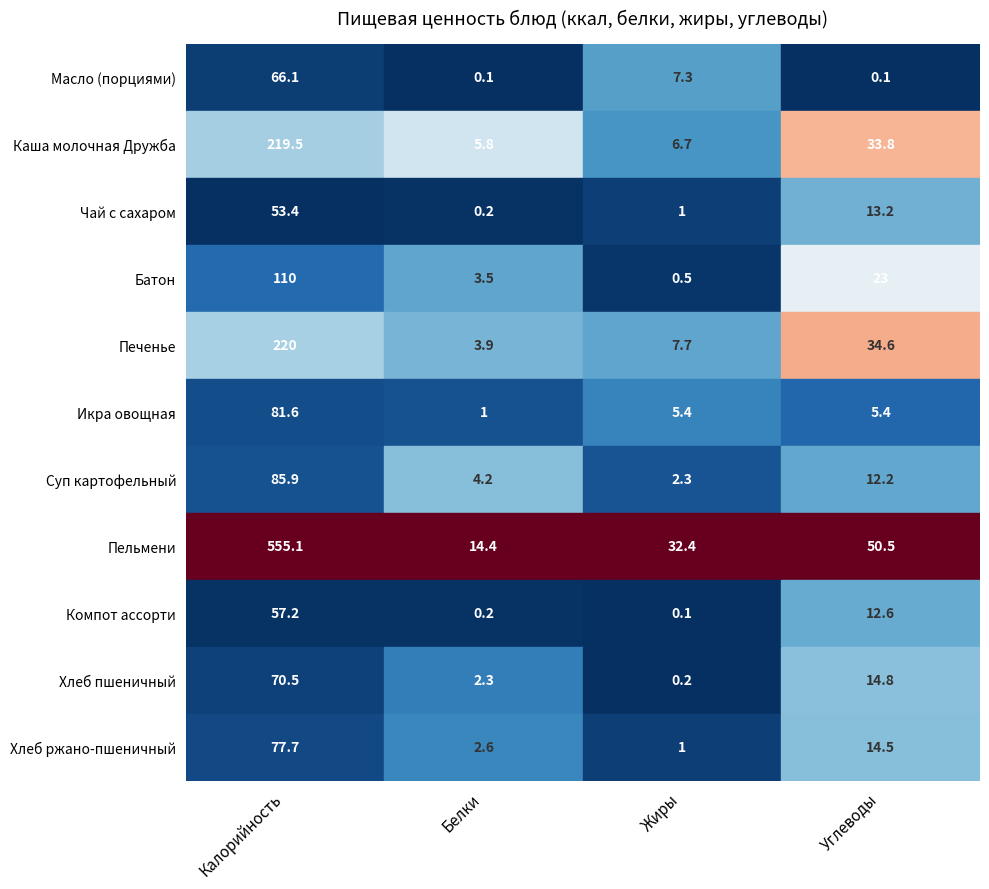

At which label does Хлеб ржано-пшеничный reach its minimum?

Жиры